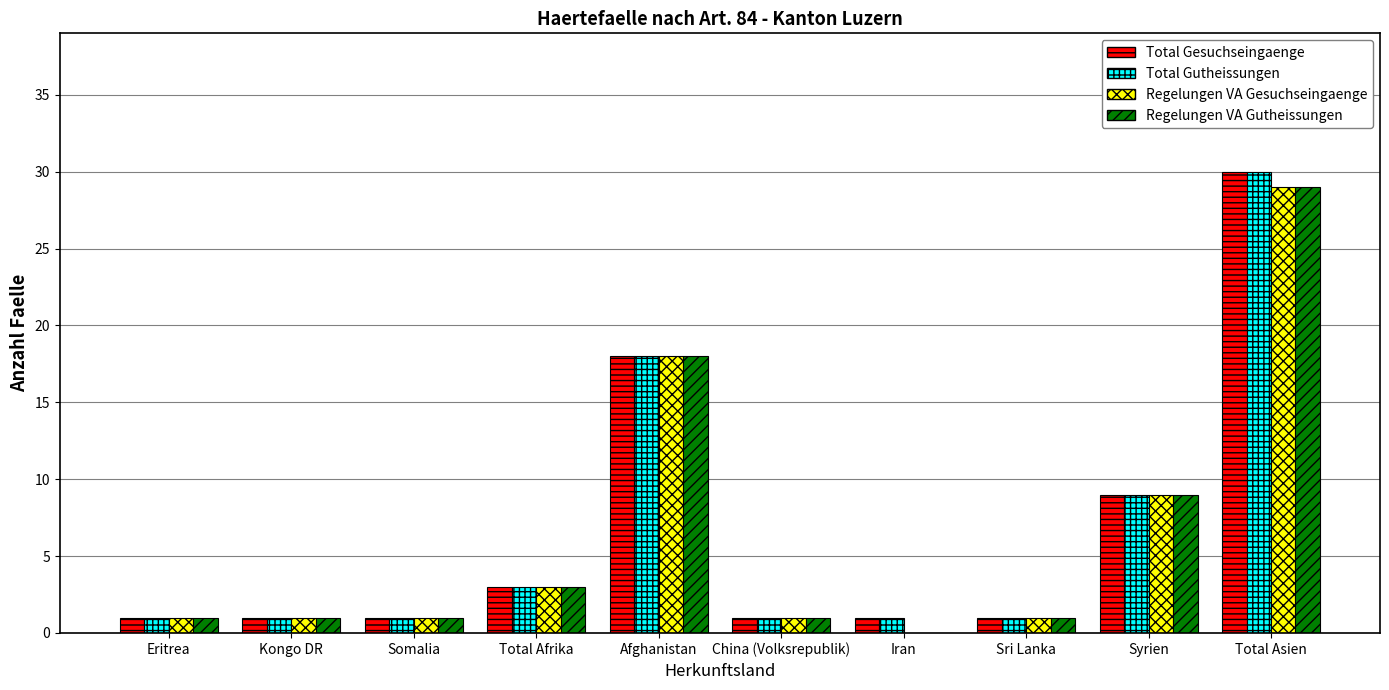

The value of Regelungen VA Gutheissungen at Afghanistan is 18. True or false?

True